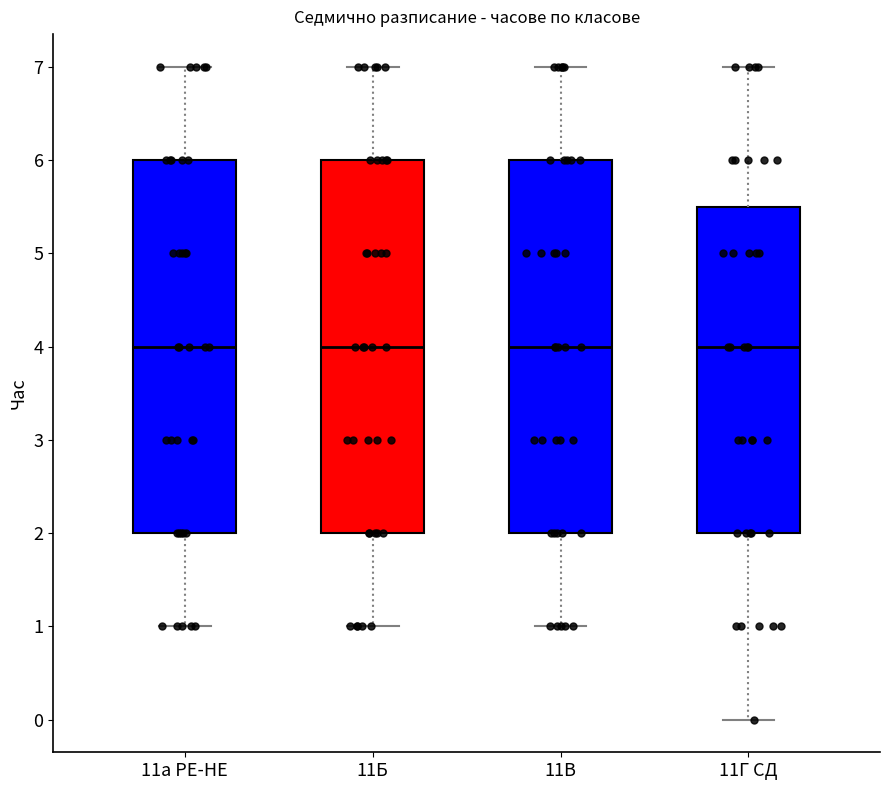

Reading left to right, read every box against the y-axis: the position of its median line, the range the box covers, and the ends of its whiskers. The values are not printed on the chart, so give them approximately, as read against the axis.

11а РЕ-НЕ: median 4.0, box 2.0 to 6.0, whiskers 1.0 to 7.0
11Б: median 4.0, box 2.0 to 6.0, whiskers 1.0 to 7.0
11В: median 4.0, box 2.0 to 6.0, whiskers 1.0 to 7.0
11Г СД: median 4.0, box 2.0 to 5.5, whiskers 0.0 to 7.0